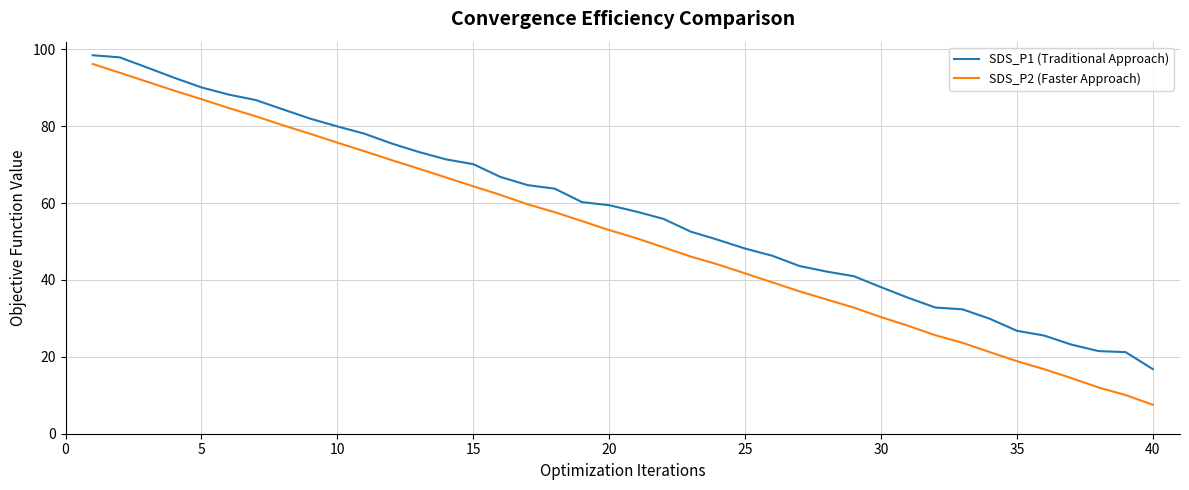

What is the minimum value shown in the chart?

7.5